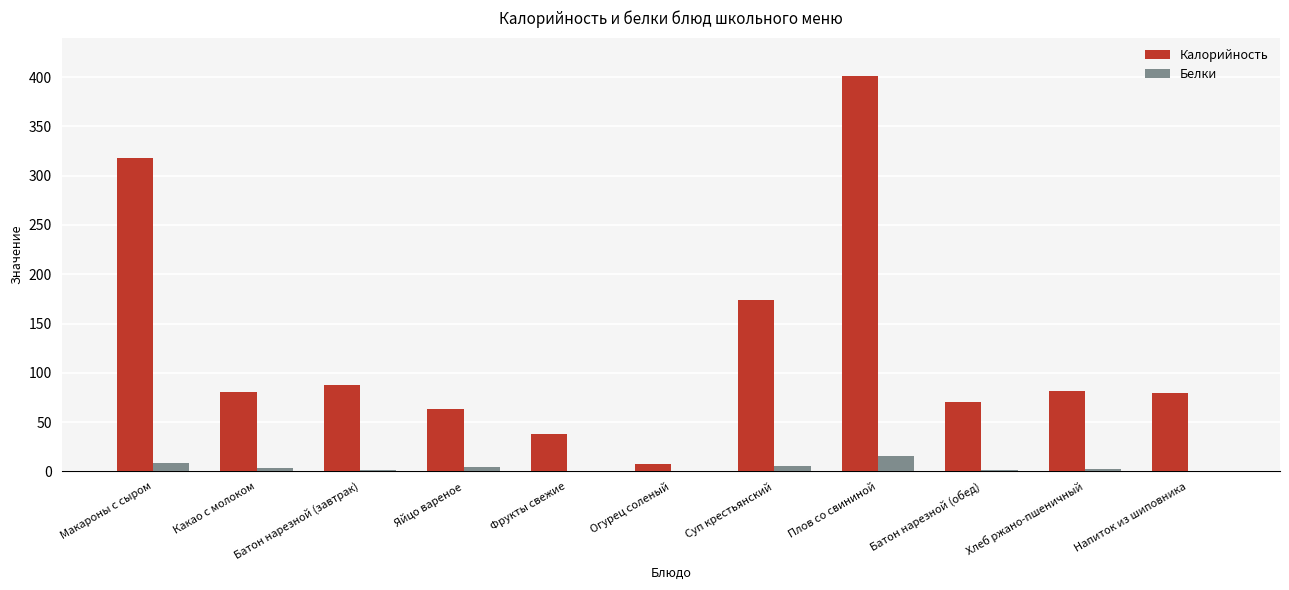

What is the maximum value shown in the chart?

401.1